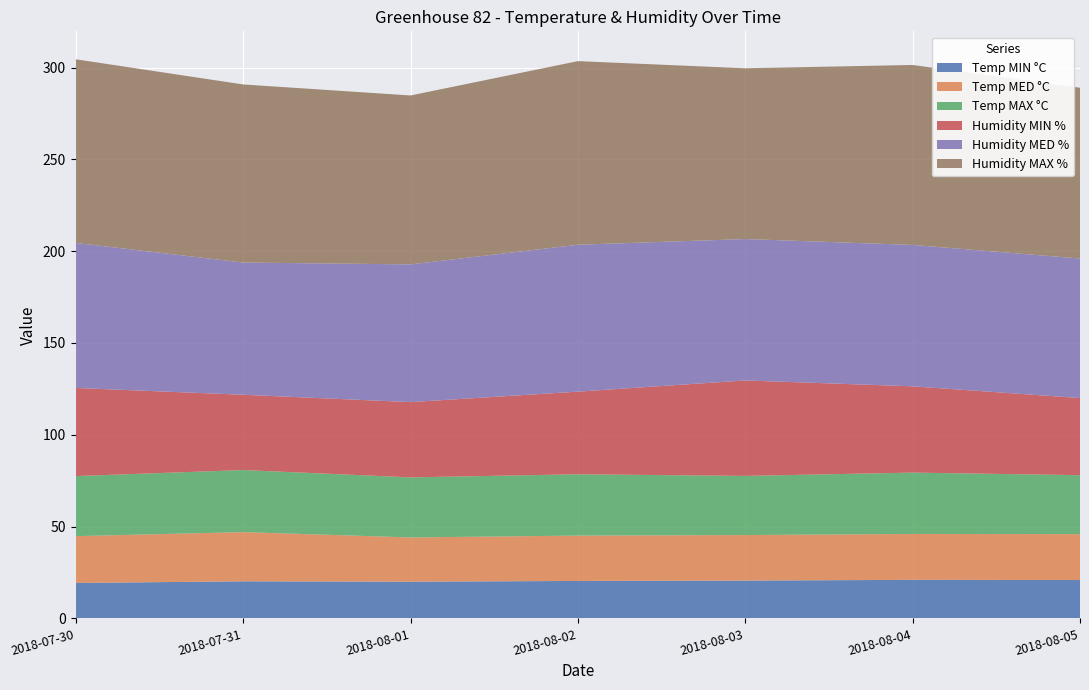

Reading left to right, extract all data points from this chart.

Temp MIN °C: 2018-07-30=19.3	2018-07-31=20.2	2018-08-01=20.0	2018-08-02=20.4	2018-08-03=20.6	2018-08-04=21.0	2018-08-05=20.9
Temp MED °C: 2018-07-30=25.5	2018-07-31=26.8	2018-08-01=24.1	2018-08-02=24.7	2018-08-03=24.8	2018-08-04=25.0	2018-08-05=25.0
Temp MAX °C: 2018-07-30=32.7	2018-07-31=33.8	2018-08-01=32.7	2018-08-02=33.4	2018-08-03=32.2	2018-08-04=33.4	2018-08-05=32.1
Humidity MIN %: 2018-07-30=48.0	2018-07-31=41.0	2018-08-01=41.0	2018-08-02=45.0	2018-08-03=52.0	2018-08-04=47.0	2018-08-05=42.0
Humidity MED %: 2018-07-30=79.0	2018-07-31=72.0	2018-08-01=75.0	2018-08-02=80.0	2018-08-03=77.0	2018-08-04=77.0	2018-08-05=76.0
Humidity MAX %: 2018-07-30=100.0	2018-07-31=97.0	2018-08-01=92.0	2018-08-02=100.0	2018-08-03=93.0	2018-08-04=98.0	2018-08-05=93.0